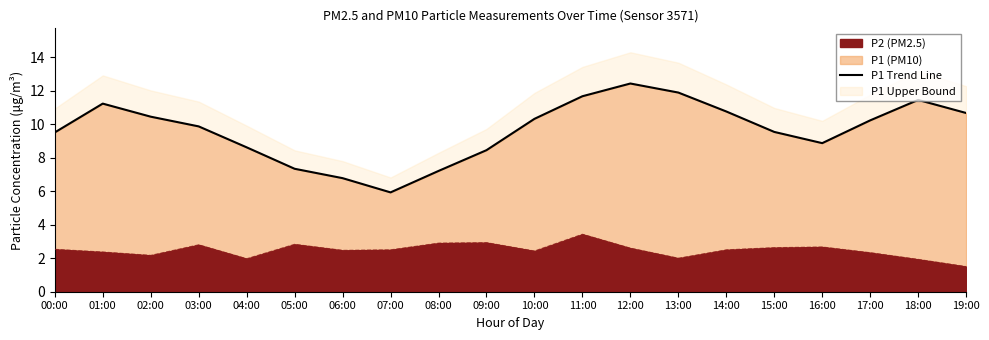

Which category has the highest value in the P2 (PM2.5) series?

11:00